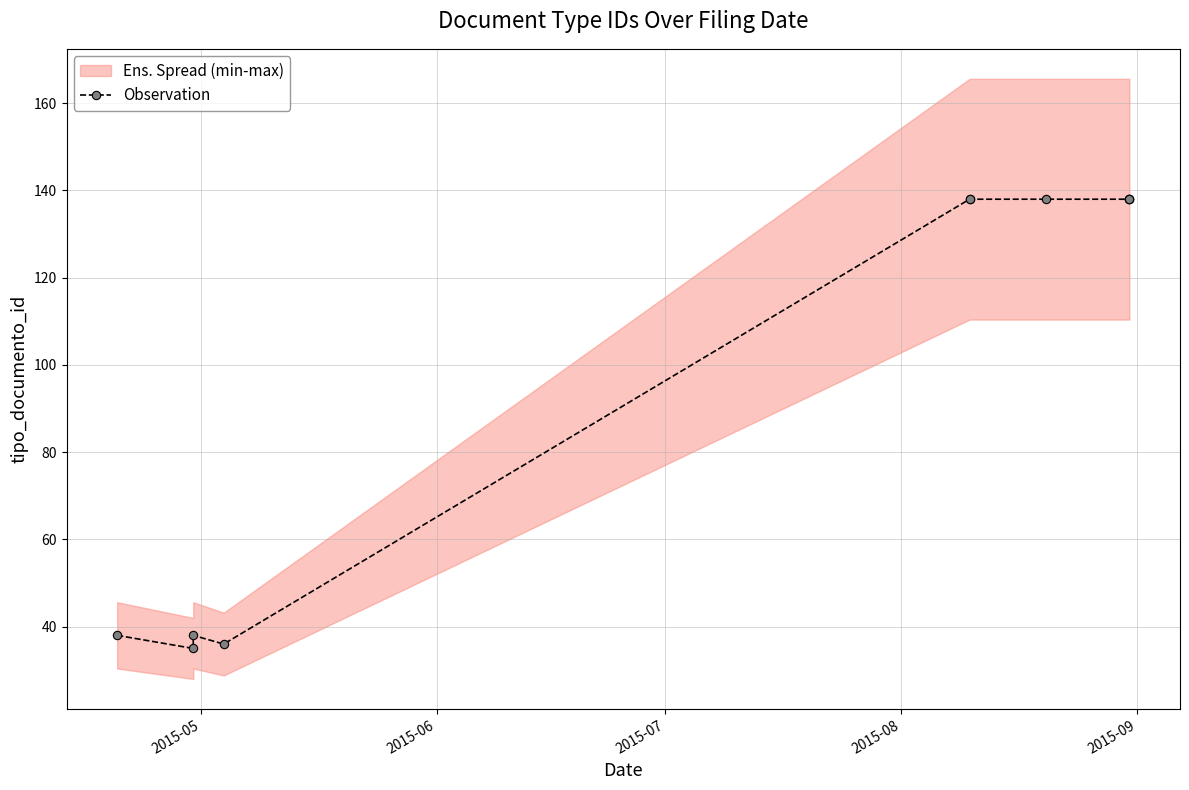

What is the value of the 8th point from the left?

138